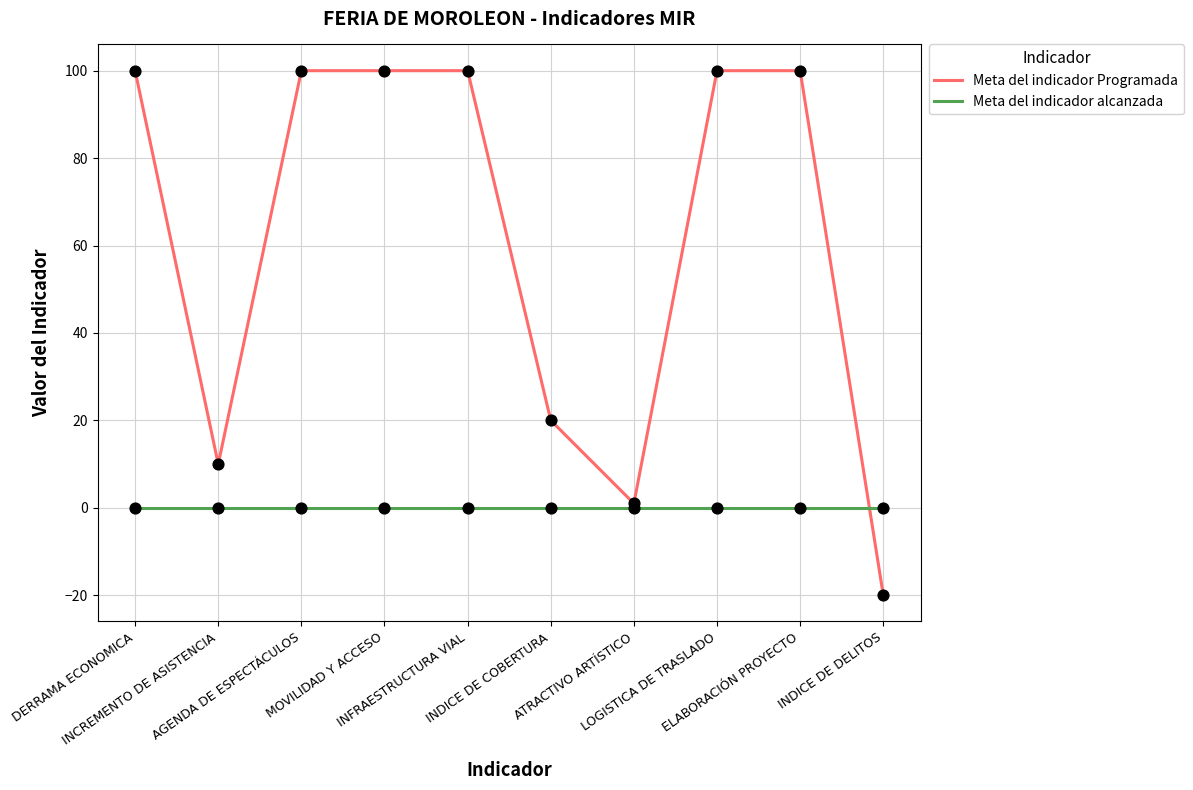

What are all the series names shown in the legend?

Meta del indicador Programada, Meta del indicador alcanzada